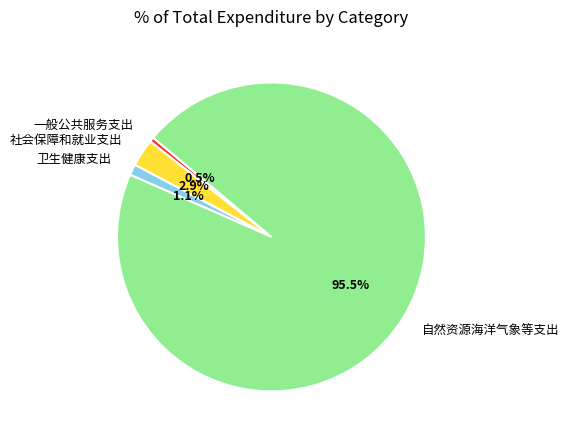

Which slice represents more than half of the pie?

自然资源海洋气象等支出